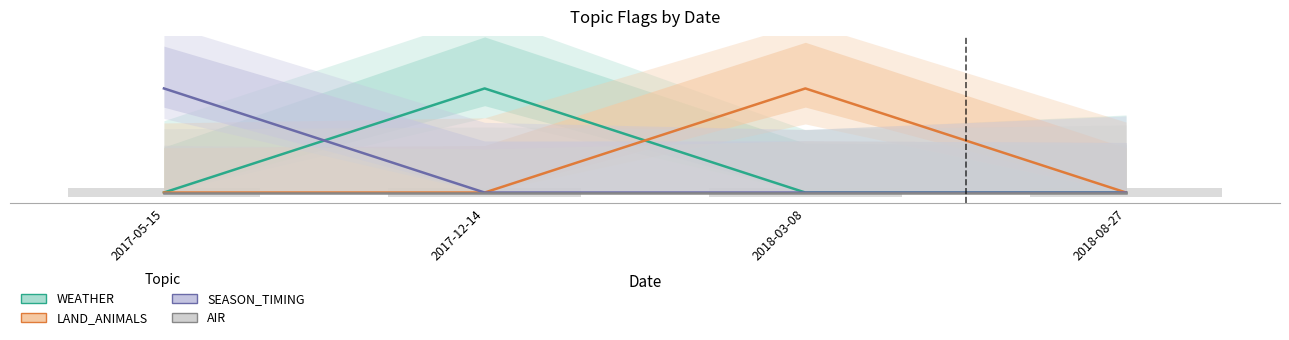

At which category is the sum across all series the highest?

2017-05-15